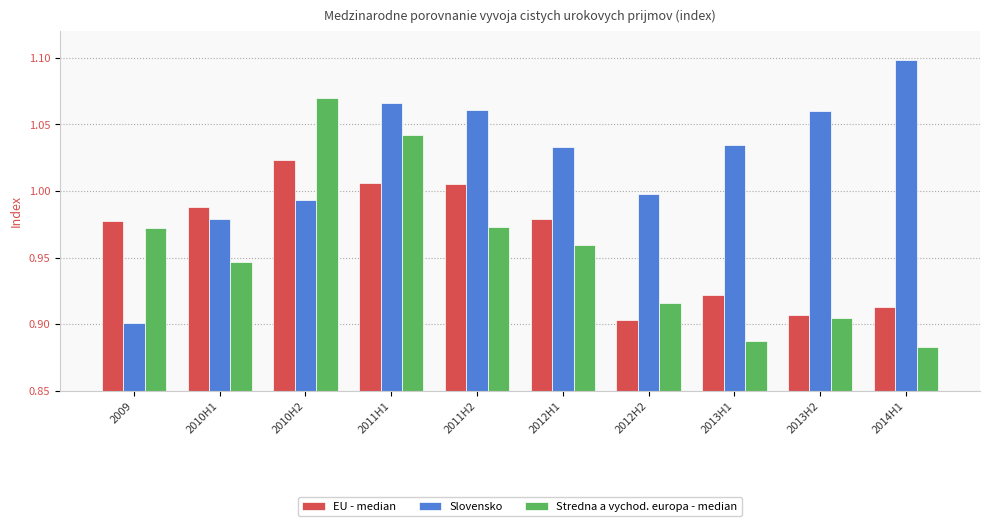

Does the chart contain stacked bars?

No